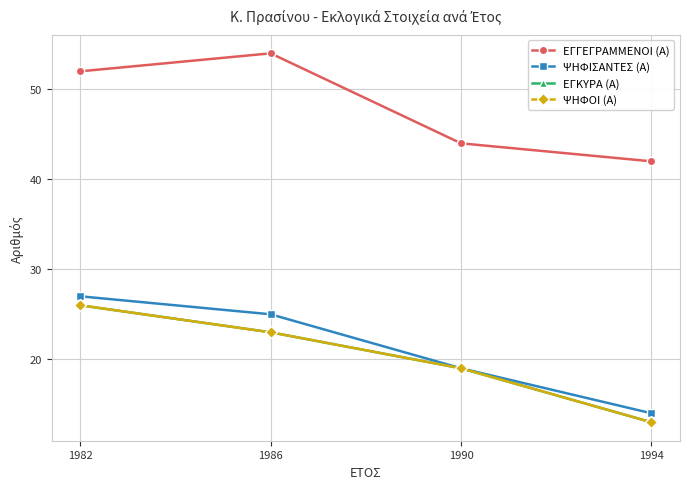

What is the minimum value shown in the chart?

13